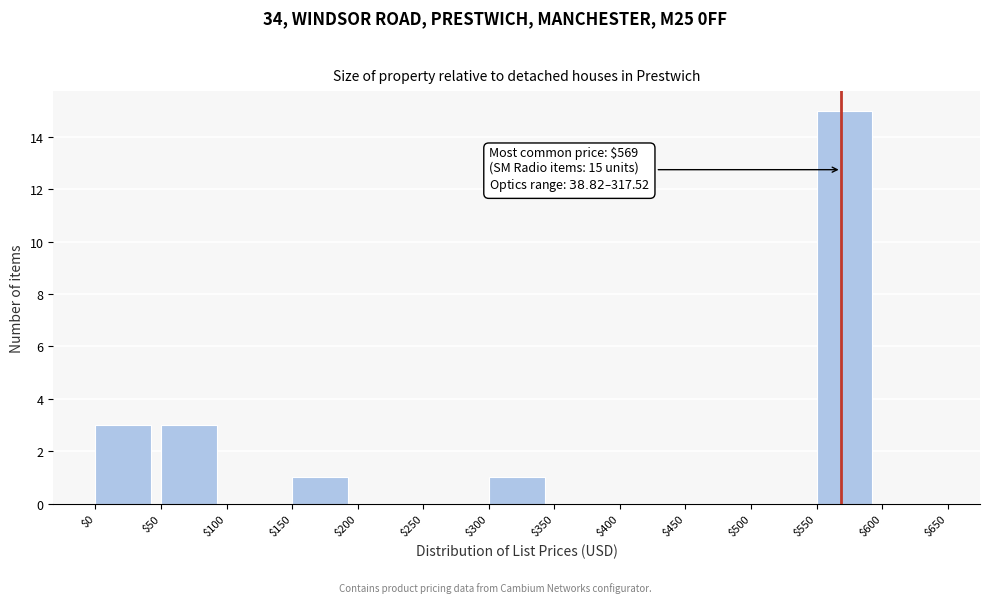

Which range on the x-axis has the tallest bar?

$550 to $600